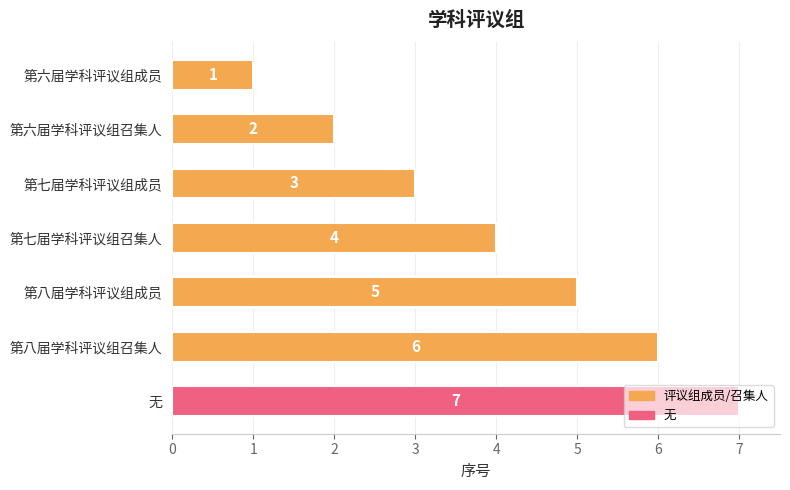

What is the value of the 2nd bar from the top?

2